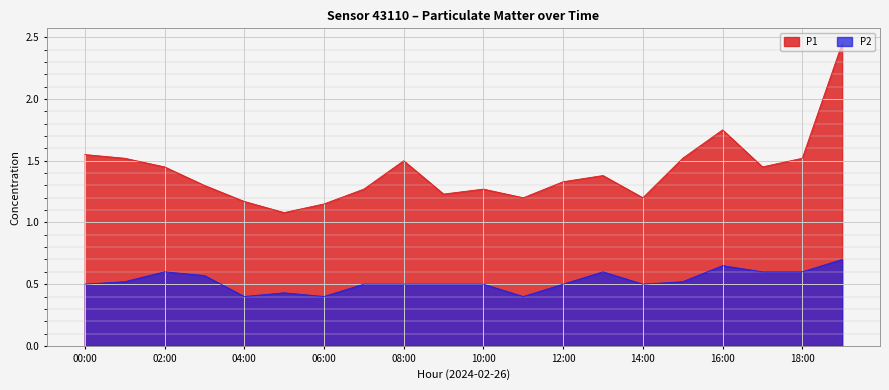

How many lines are shown in the chart?

2